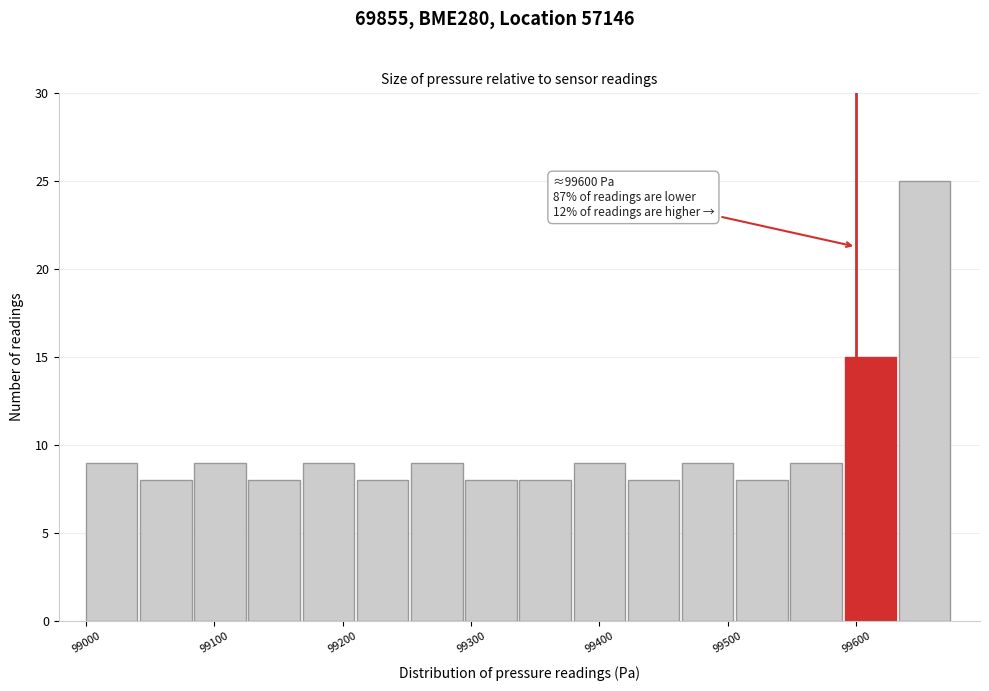

Over which range of the x-axis is the bar tallest?

99630 to 99680